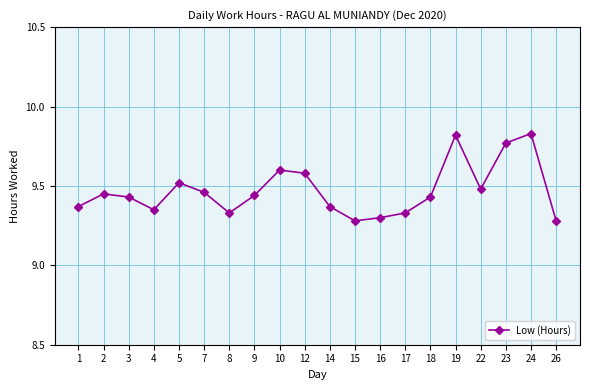

Between 23 and 18, which is larger?

23